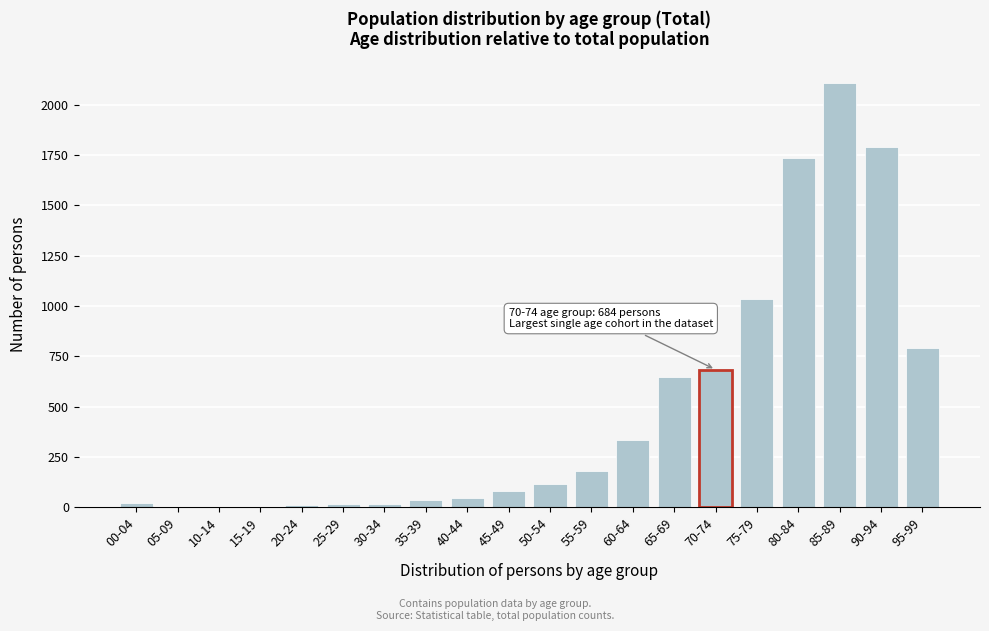

What is the greatest value displayed?

2107